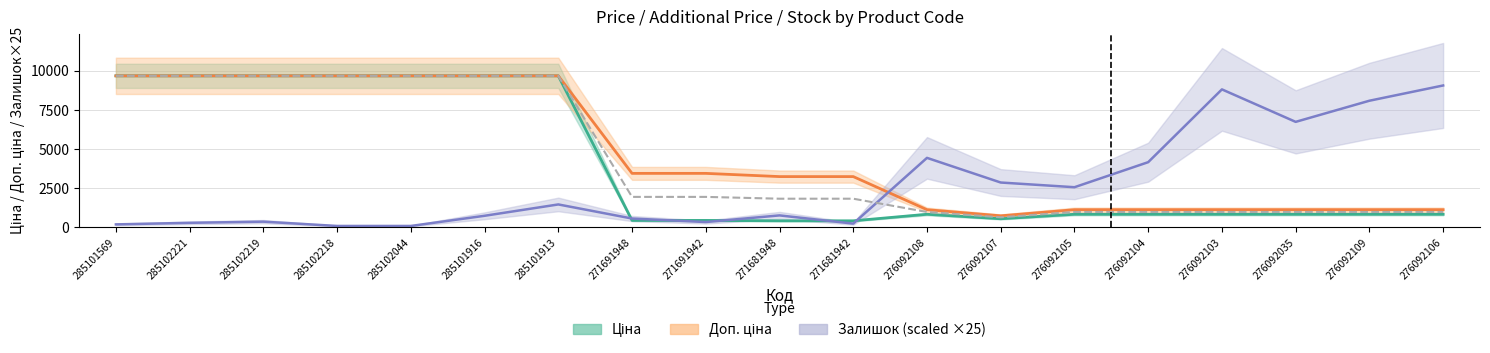

Between which two adjacent categories do Ціна and Залишок first intersect?

285101913 and 271691948